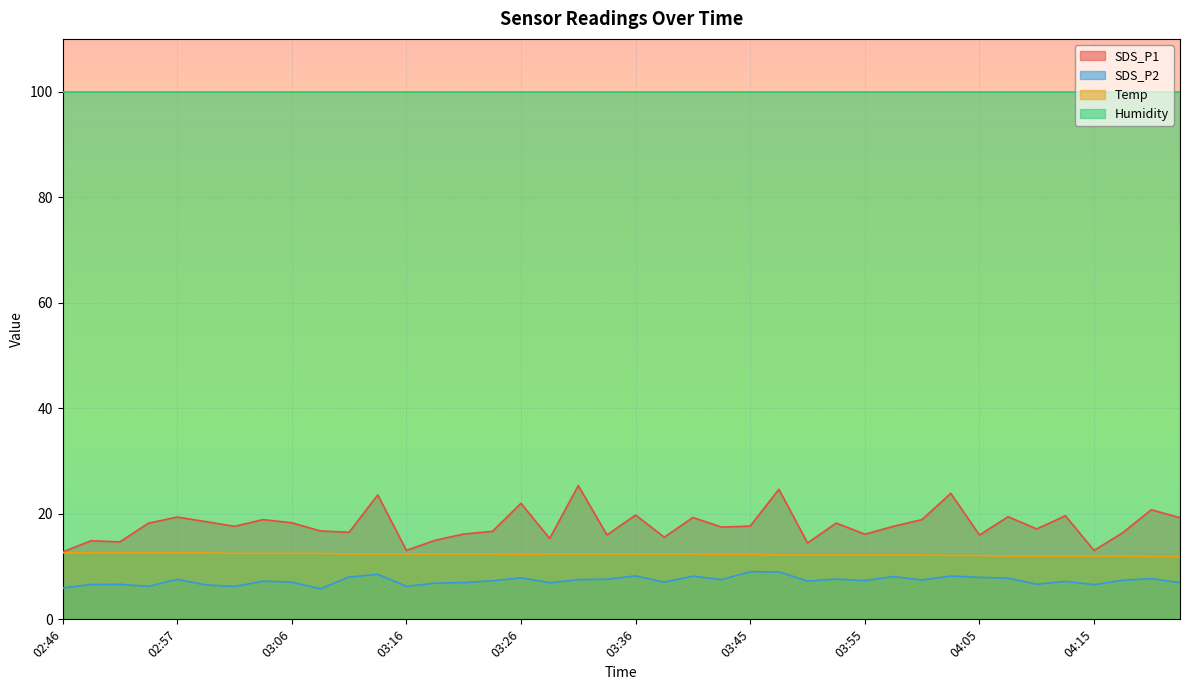

How many data points in SDS_P2 are less than 7?

14